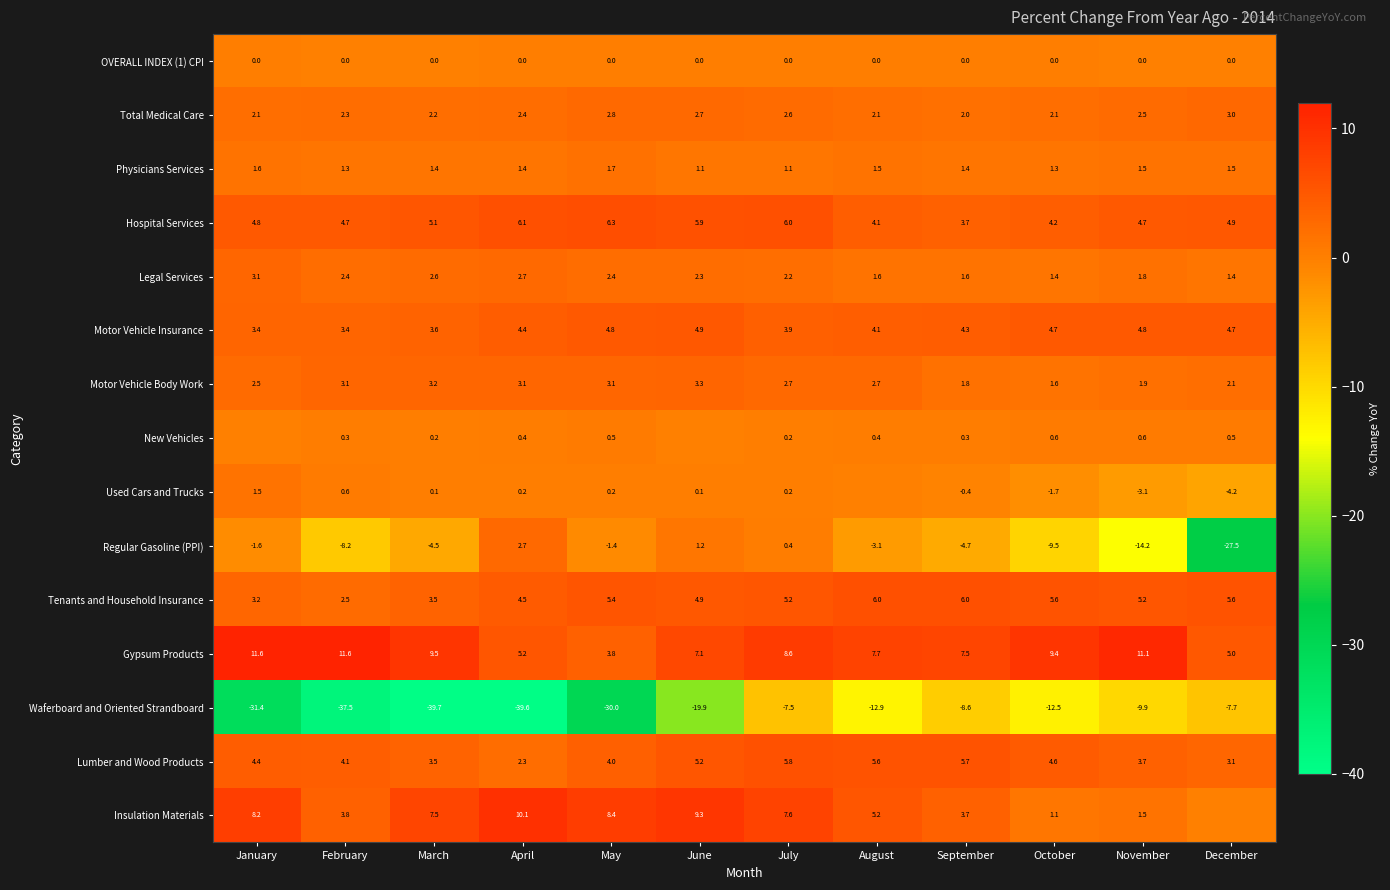

How many Legal Services values are between 1 and 2?

5